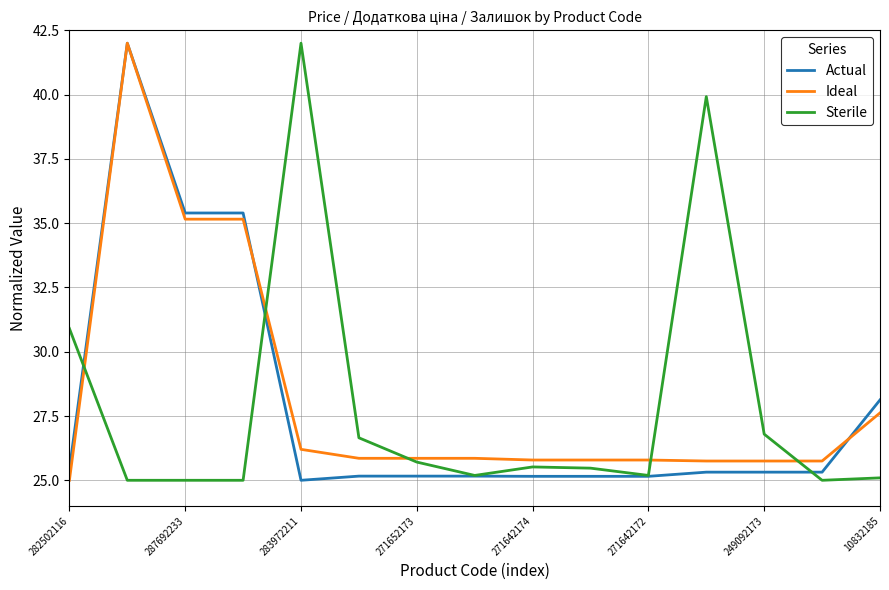

How many lines are shown in the chart?

3